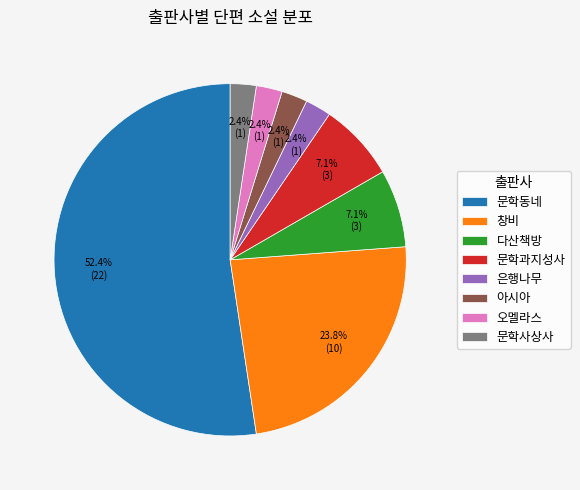

Is 은행나무 the majority of the pie?

No